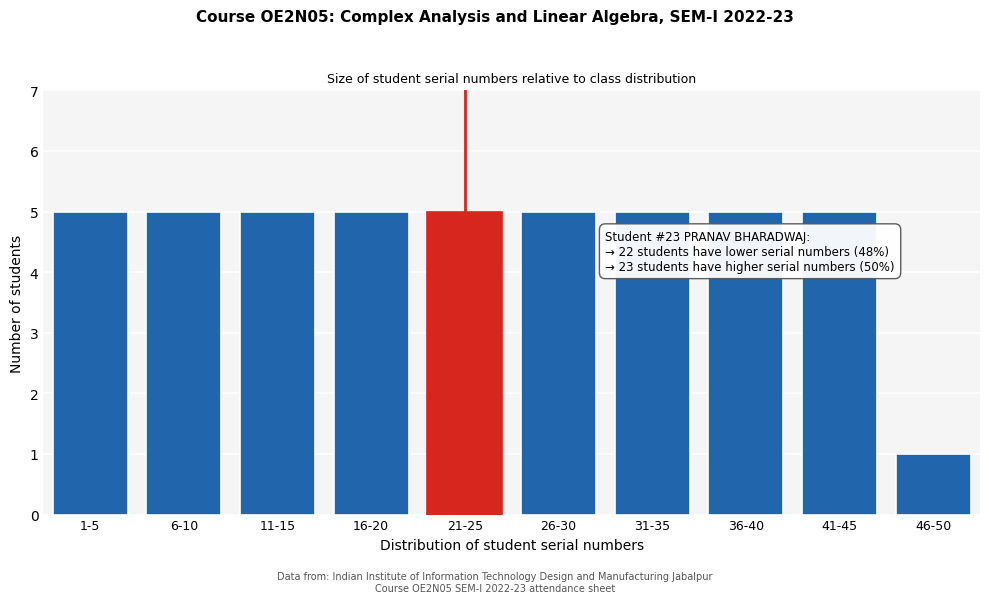

Reading left to right, what are all the values shown in this chart?

1-5=5	6-10=5	11-15=5	16-20=5	21-25=5	26-30=5	31-35=5	36-40=5	41-45=5	46-50=1